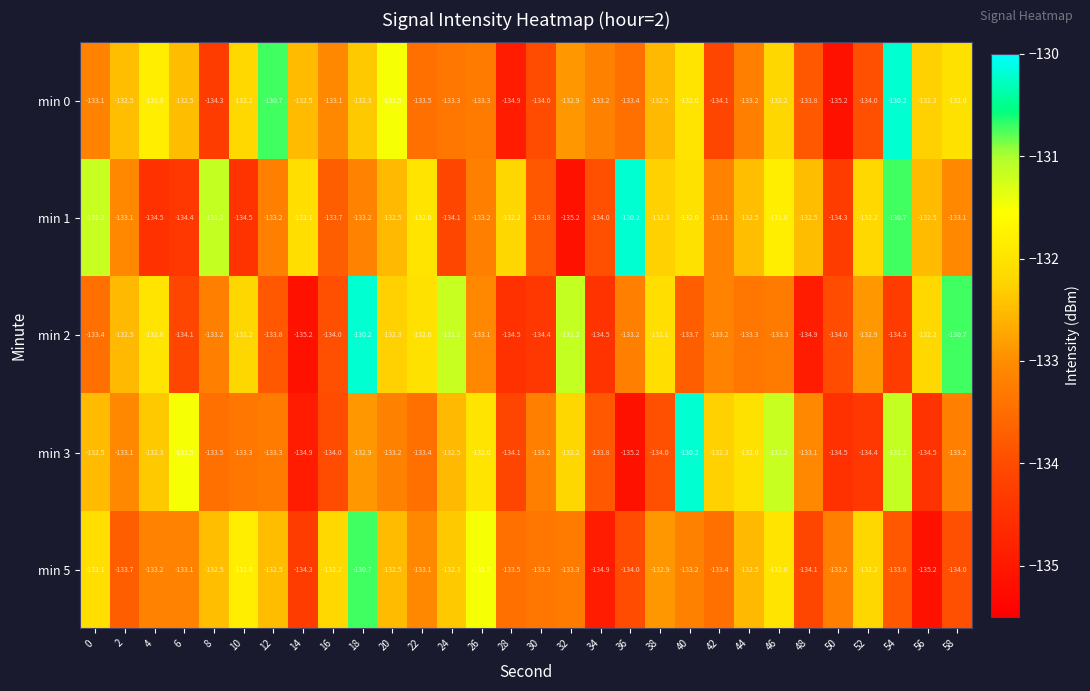

Between 0 and 58, which series saw the biggest shift?

min 2